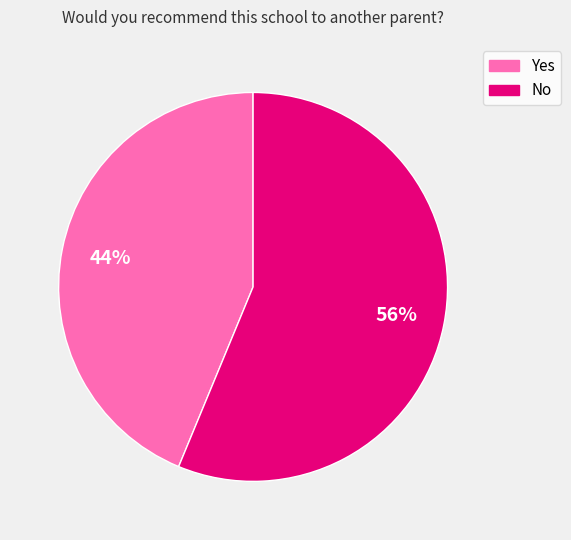

The No slice represents 56% of the pie. True or false?

True